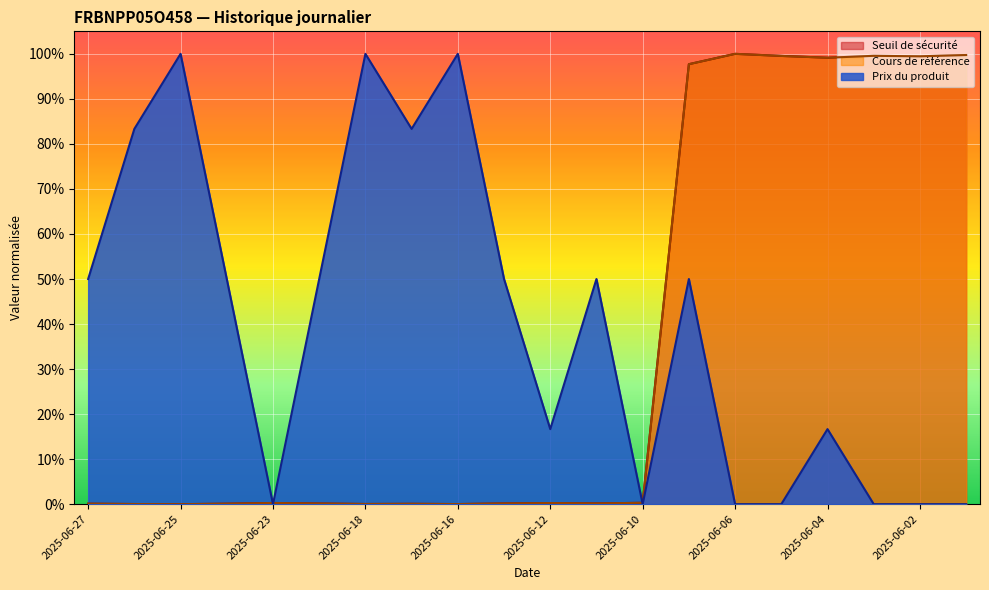

What is the difference between the maximum and minimum values in the Prix du produit series?

1.0